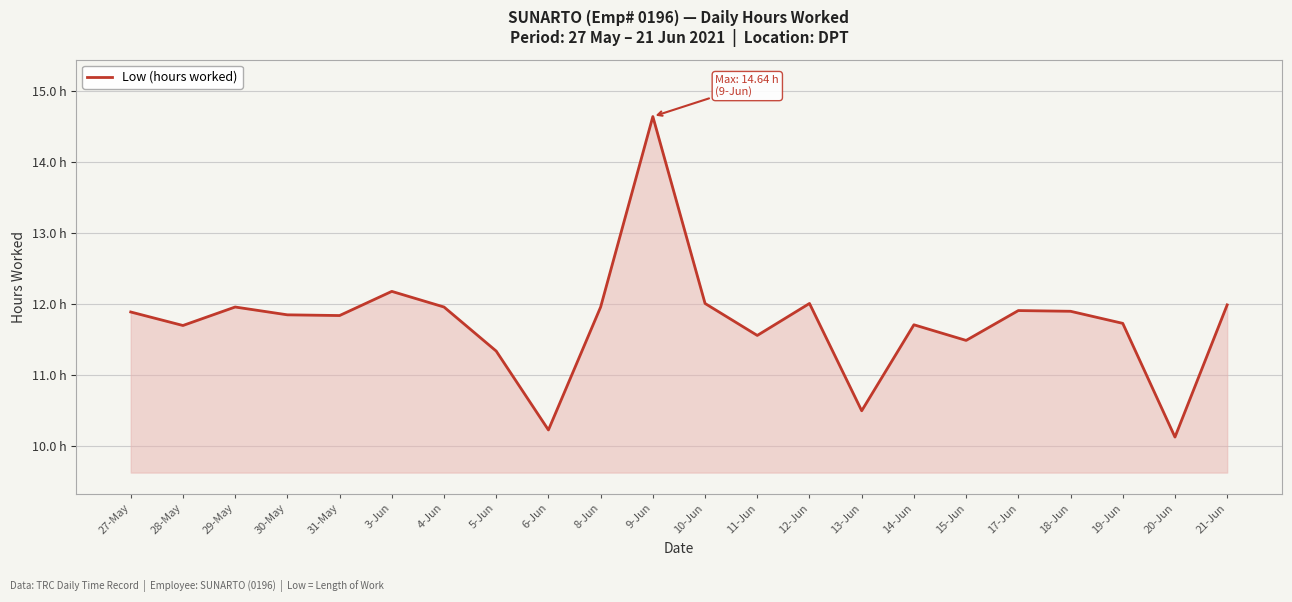

True or false: there are more than 1 points higher than both neighbors.

True